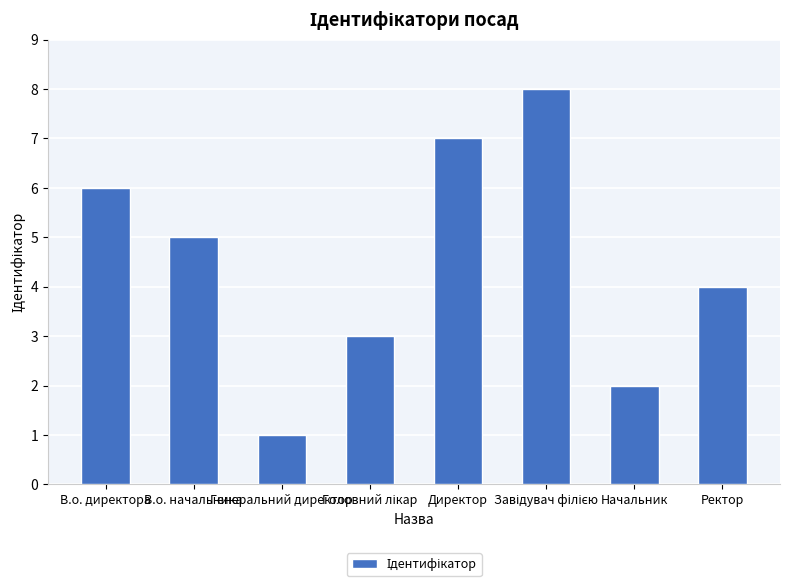

The value at Директор is 12. True or false?

False